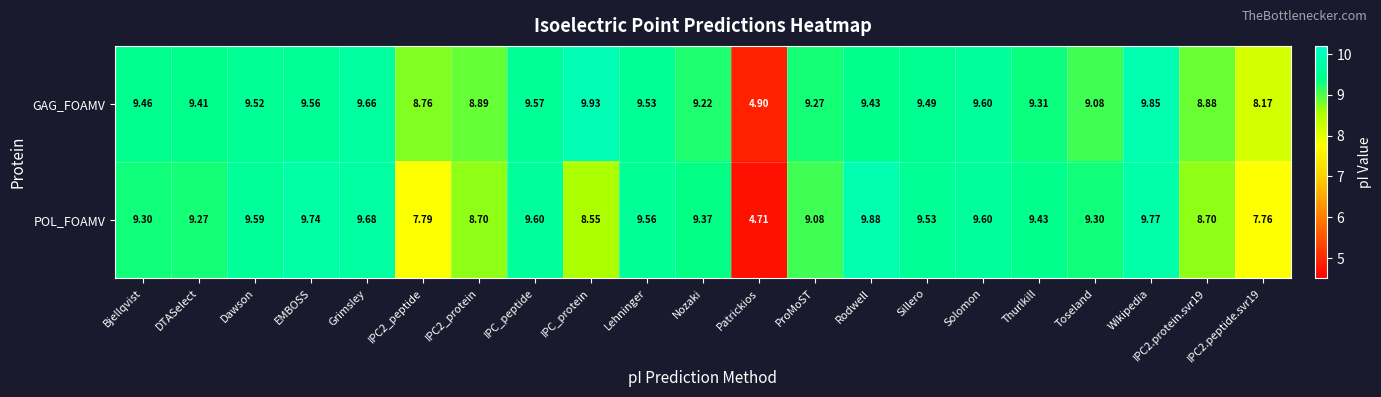

Which category has the lowest value across all series?

Patrickios